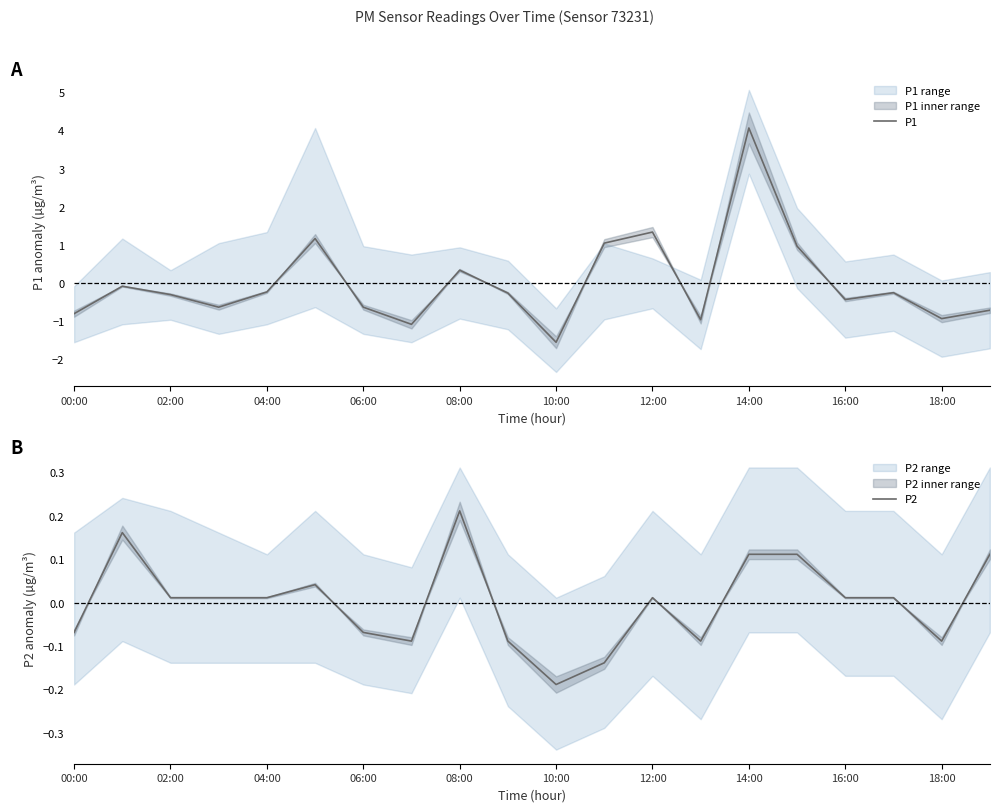

How many positive values does the P1 series have?

6